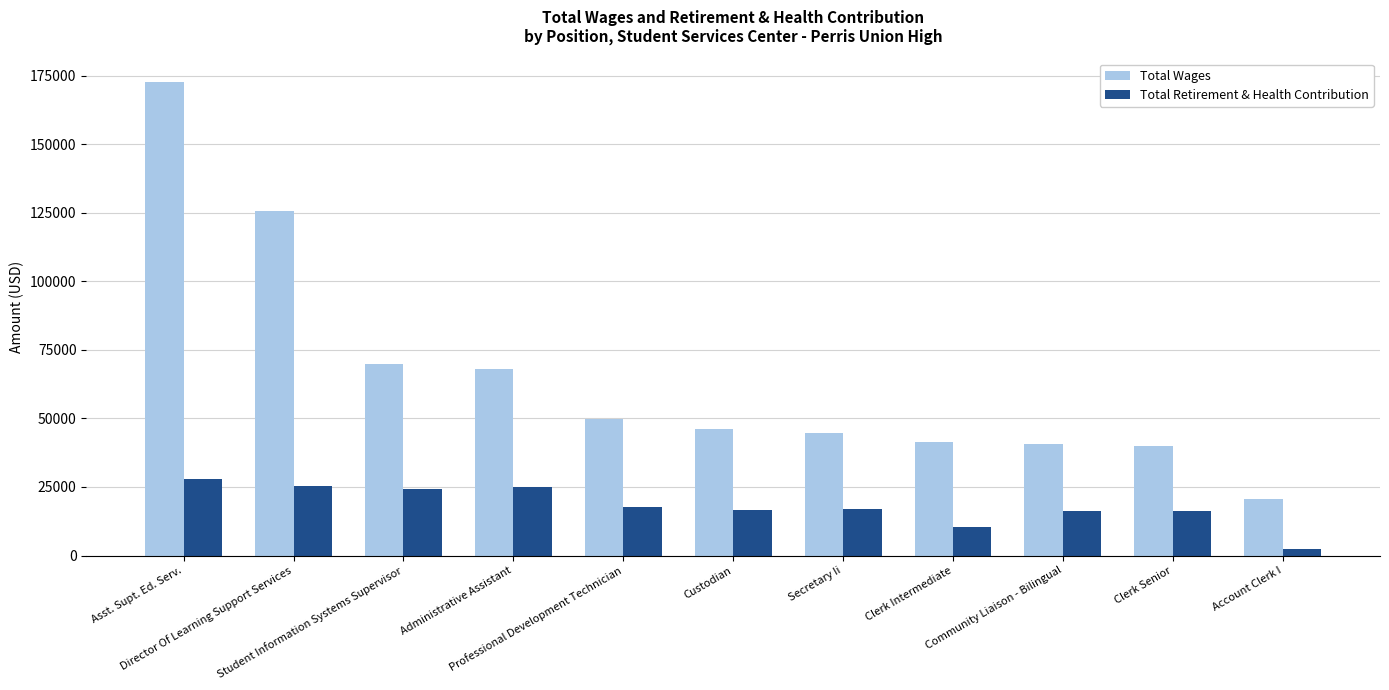

What value does the Total Retirement & Health Contribution series have at Asst. Supt. Ed. Serv., to the nearest 100?

28000